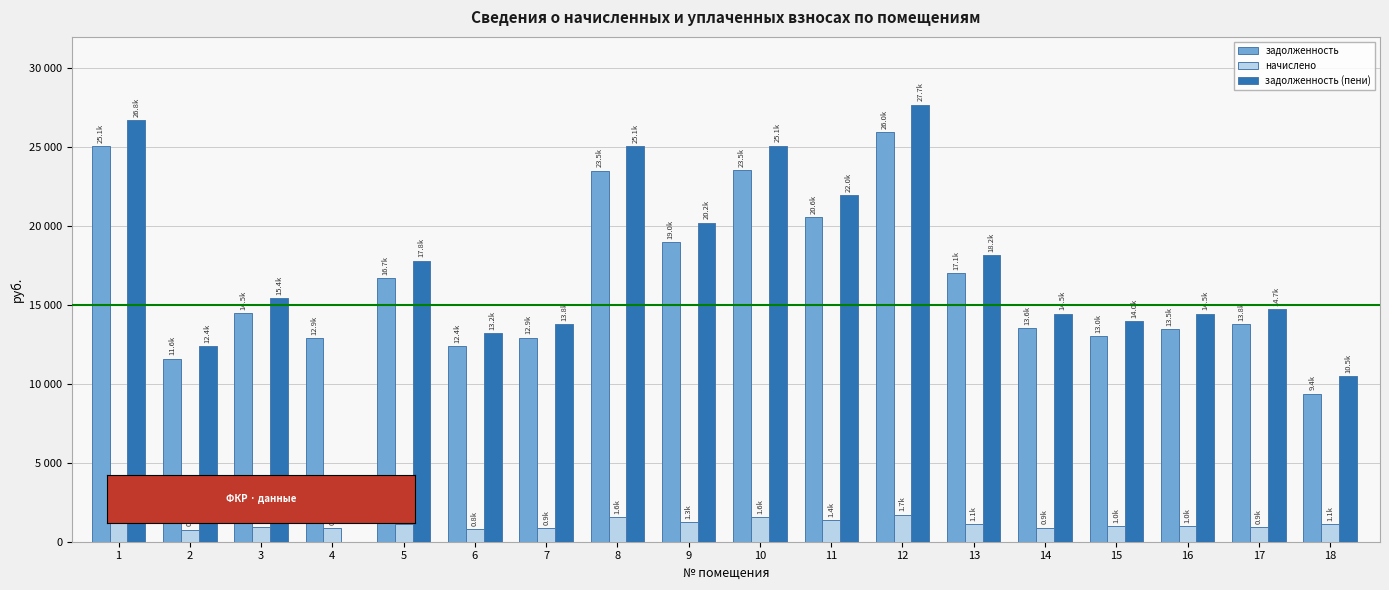

What is the greatest value displayed?

27709.6